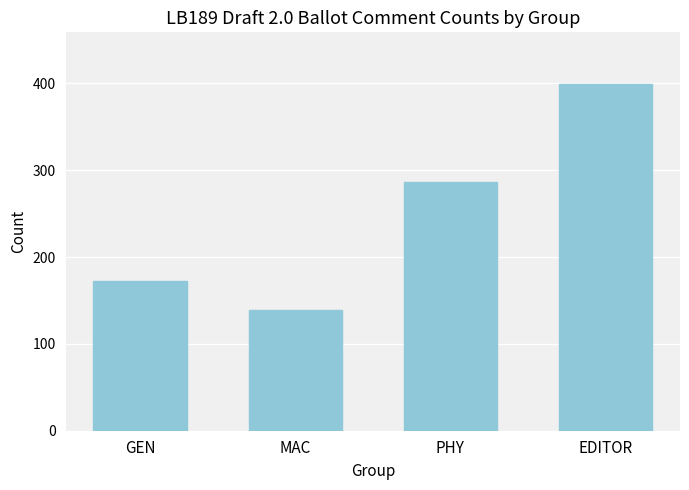

How many values are below 287?

2